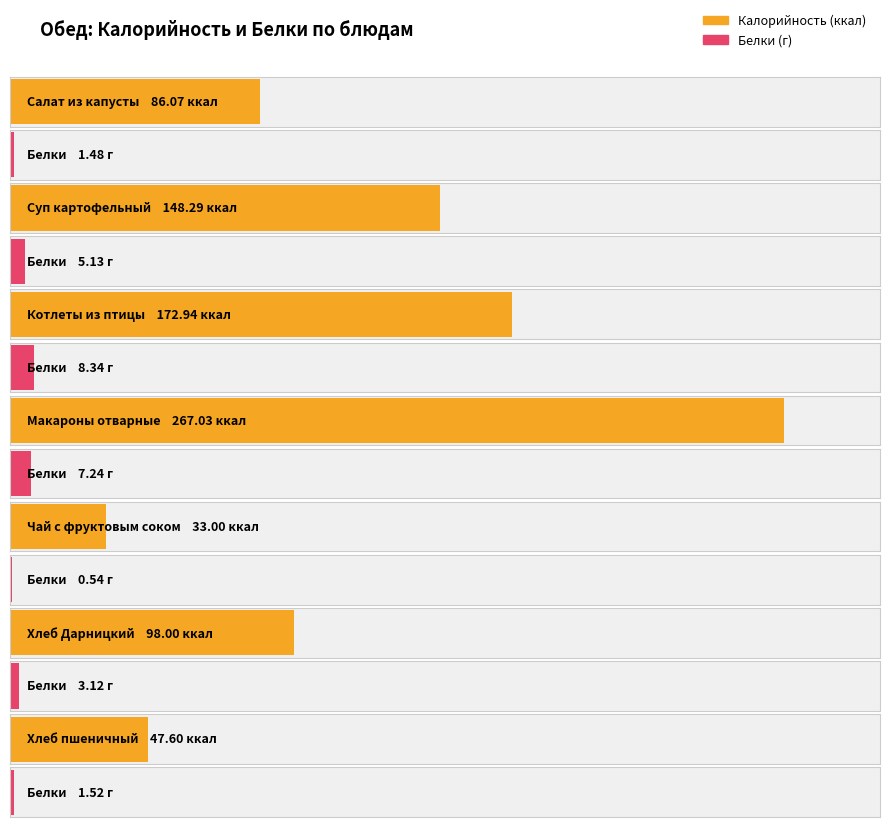

What is the minimum value for Калорийность?

33.0